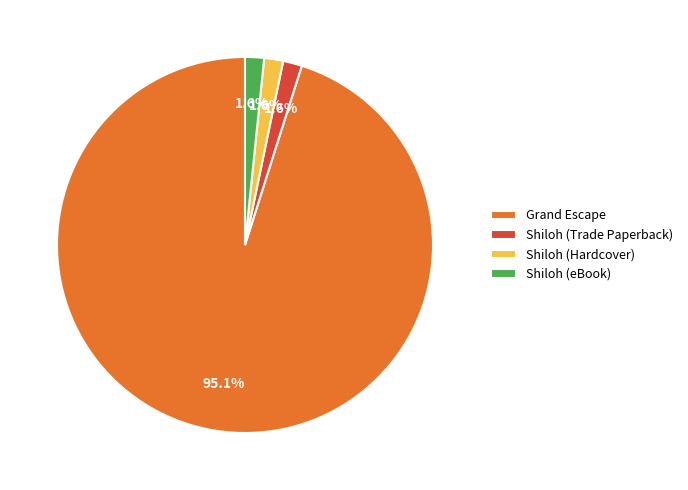

How many segments does this pie chart have?

4